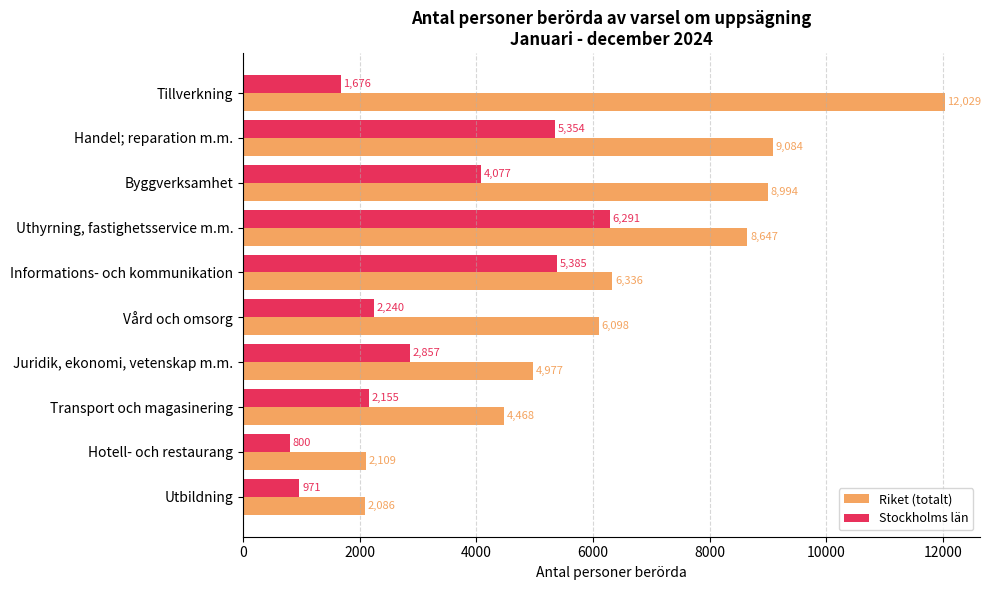

What is the average value of the Stockholms län series?

3181